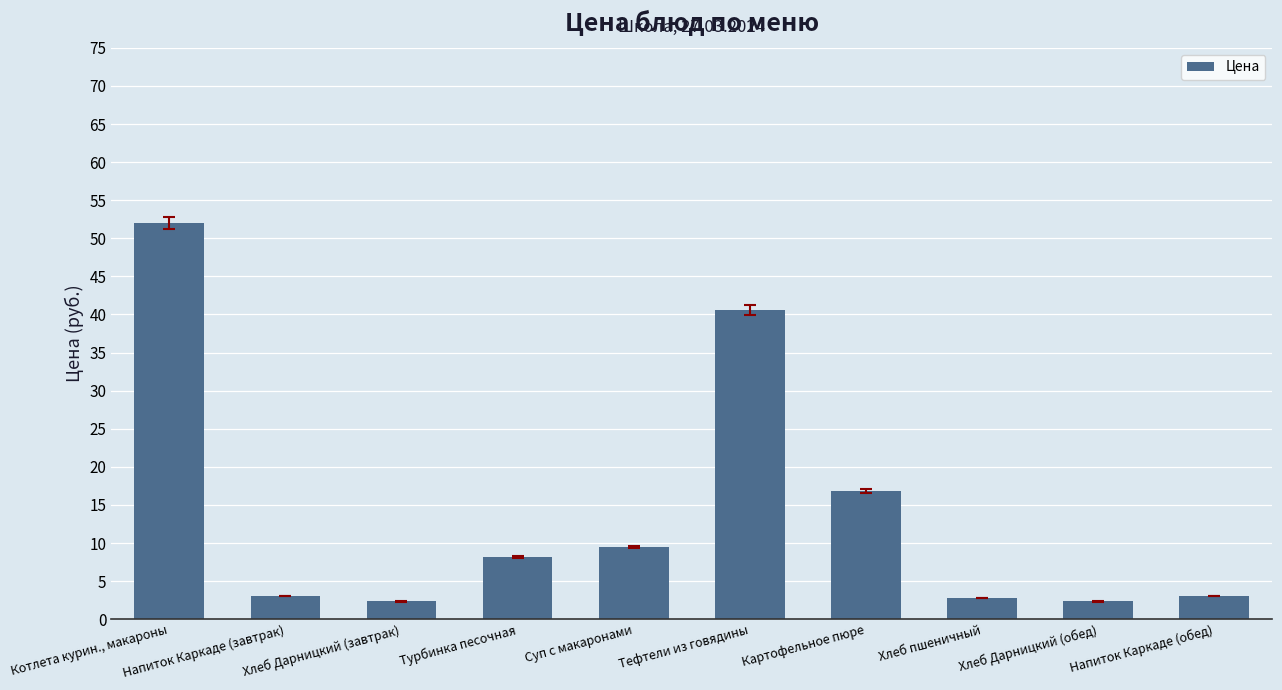

What is the difference between the second highest and second lowest values?

38.2